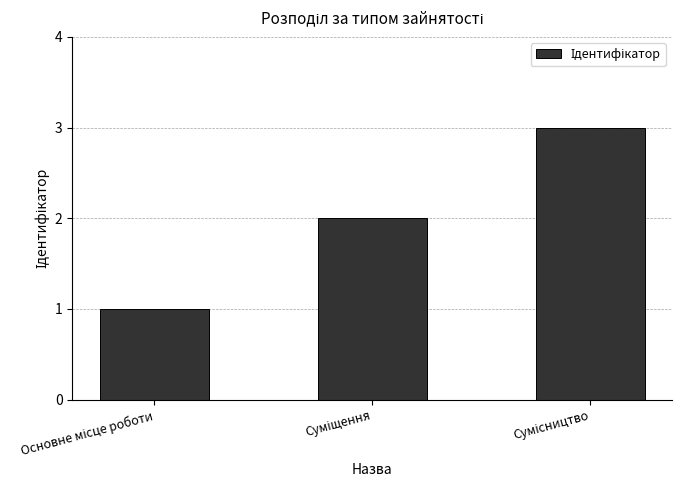

What is the maximum value shown in the chart?

3